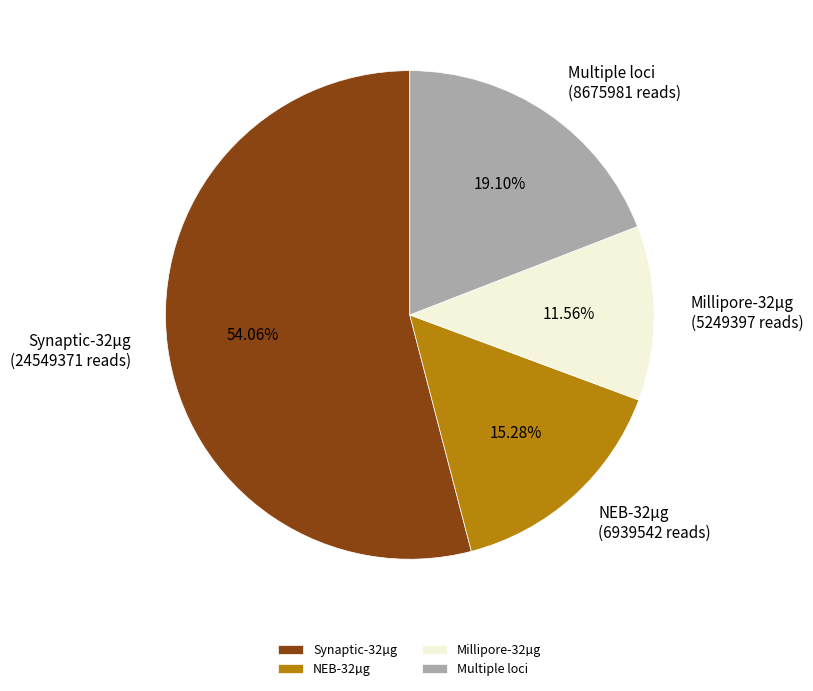

Which has a higher value, Millipore-32µg or Synaptic-32µg?

Synaptic-32µg